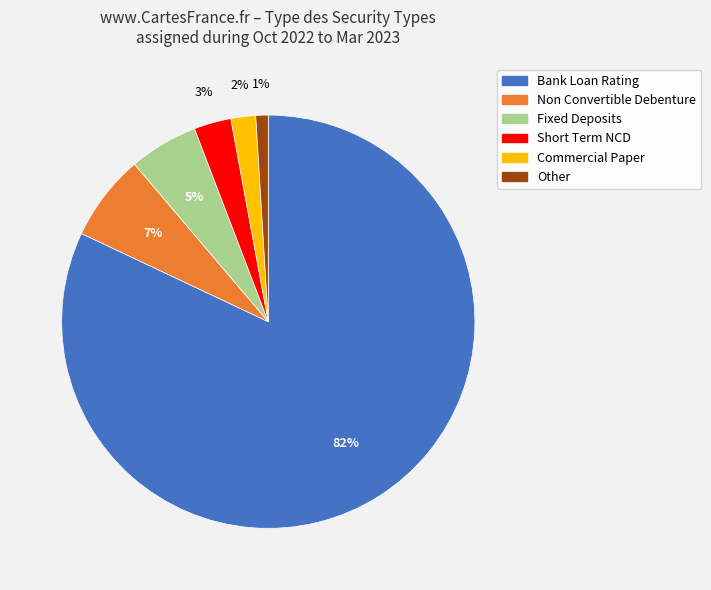

To the nearest percent, what is the difference between the largest and smallest slice percentages?

81%